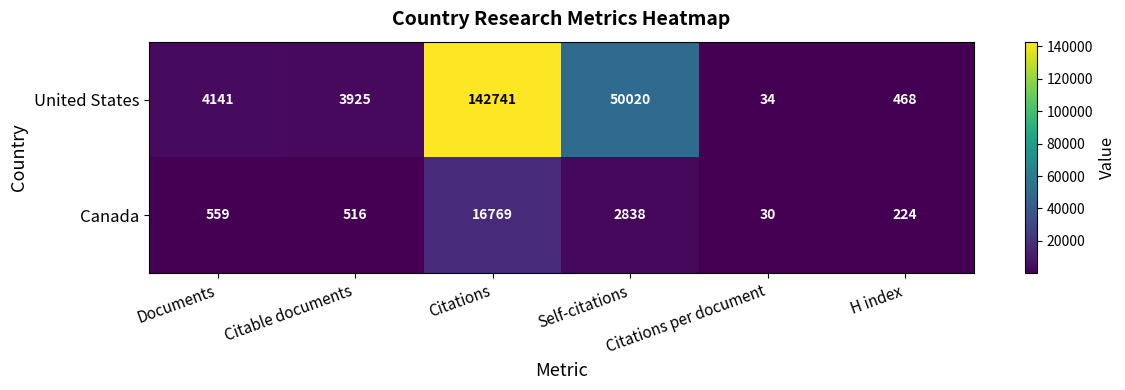

List the series in order of their overall mean, lowest first.

Canada, United States